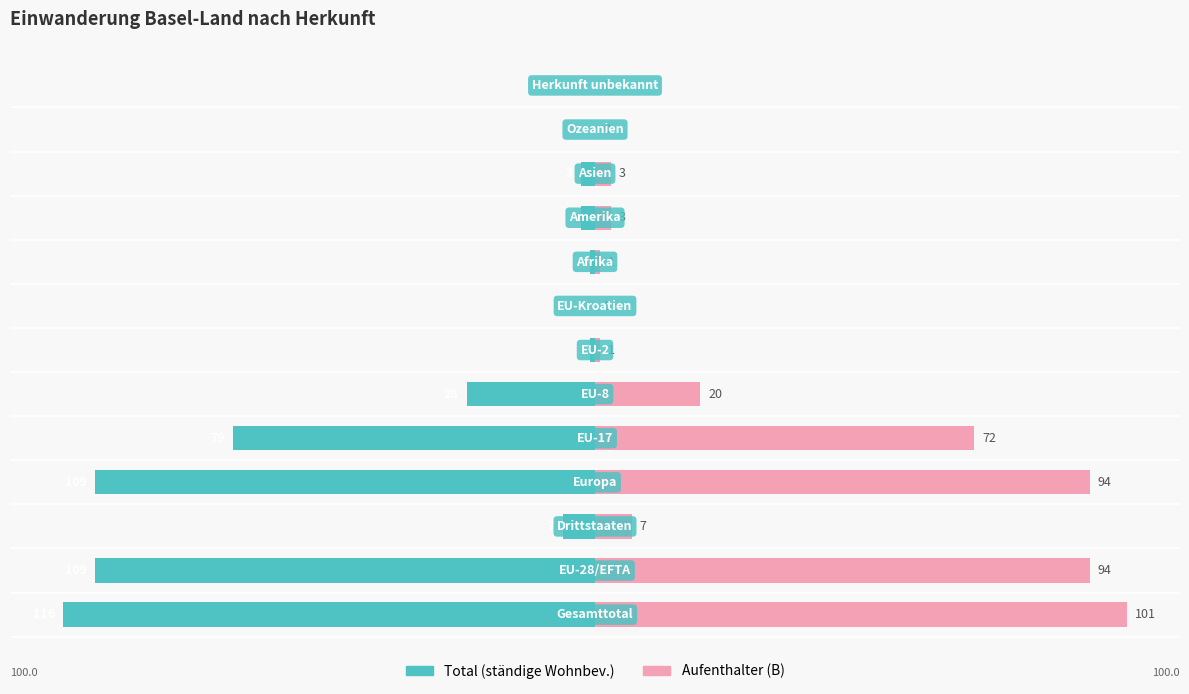

What are all the series names shown in the legend?

Total, Aufenthalter (B)